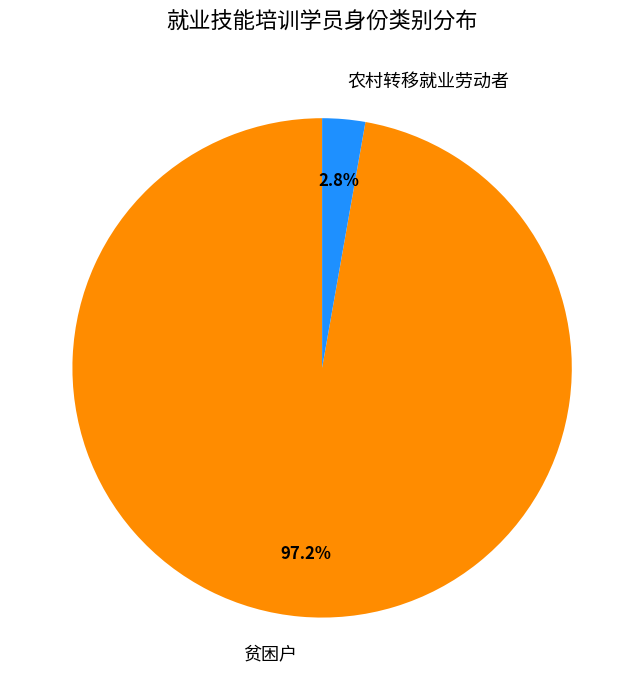

What is the majority slice?

贫困户